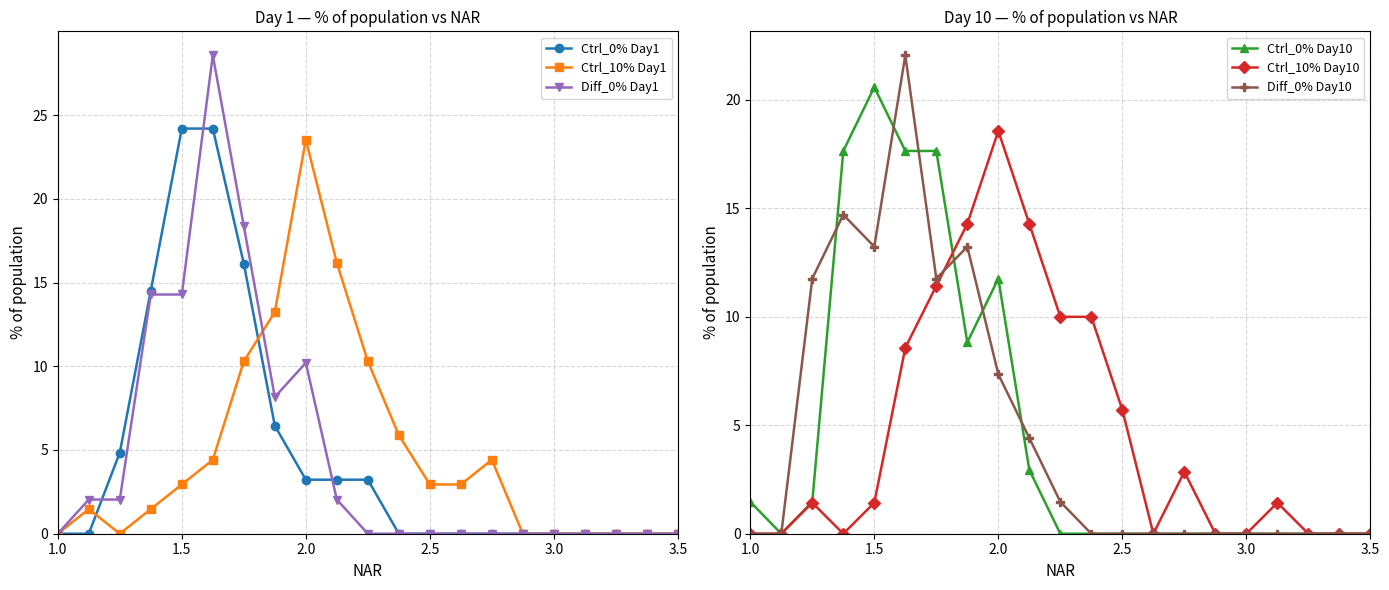

The Ctrl_10% Day1 series shows -13.6 at 1.0. True or false?

False